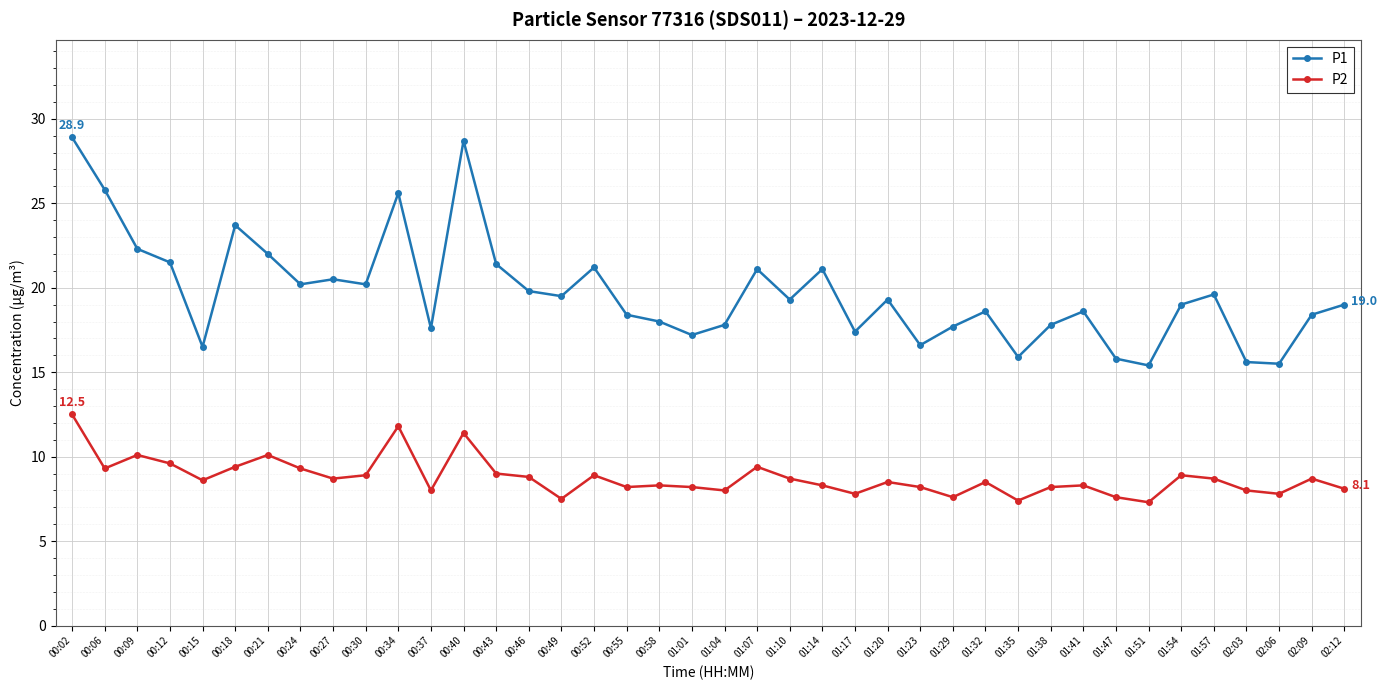

What is the sum of the P1 values at 00:58 and 02:09?

36.4